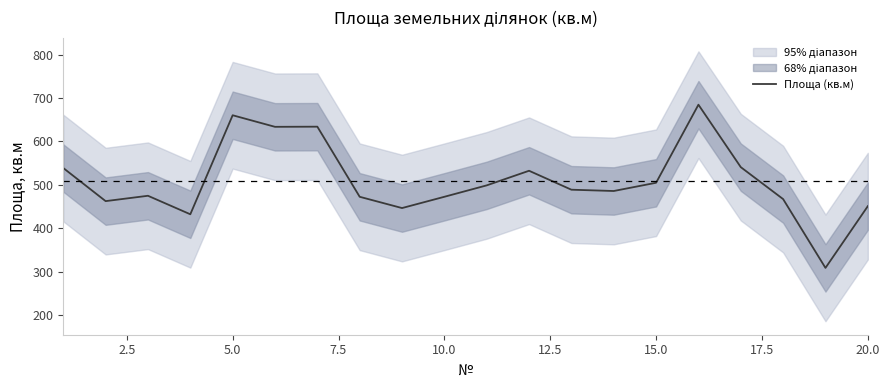

What is the lowest value of the Площа (кв.м) series?

308.3